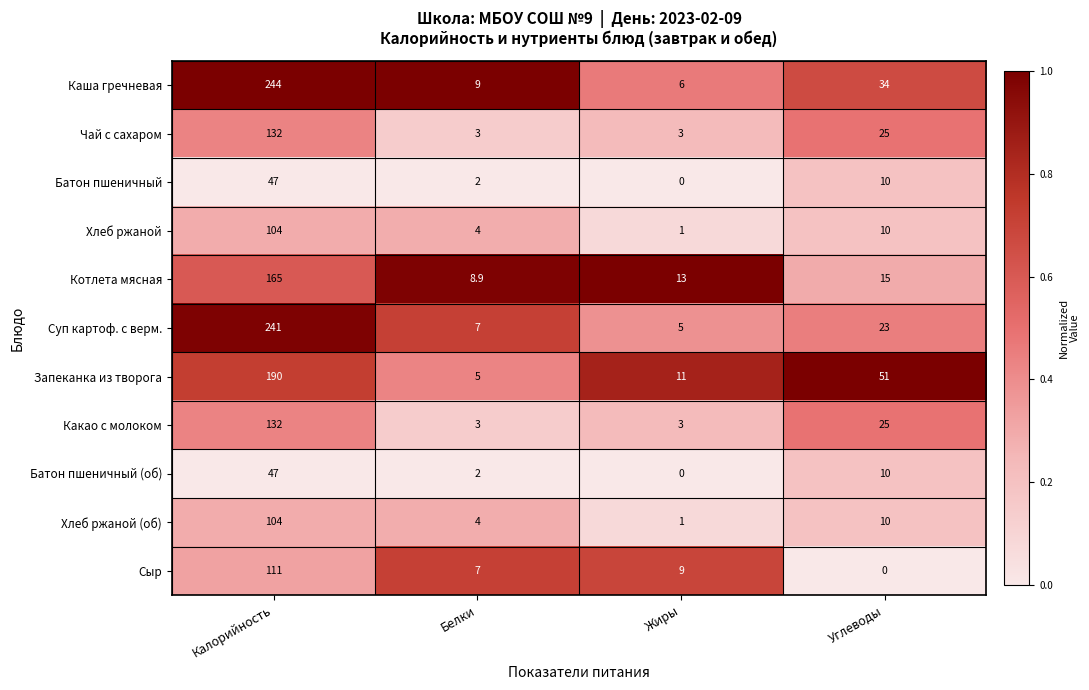

What is the sum of all Суп картоф. с верм. values?

276.0